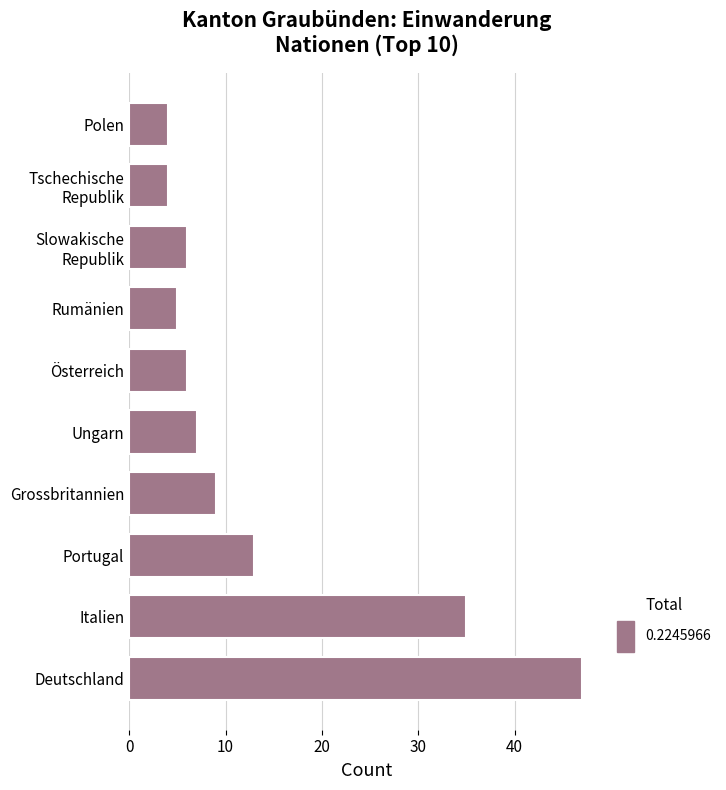

How many bars are there in total?

10